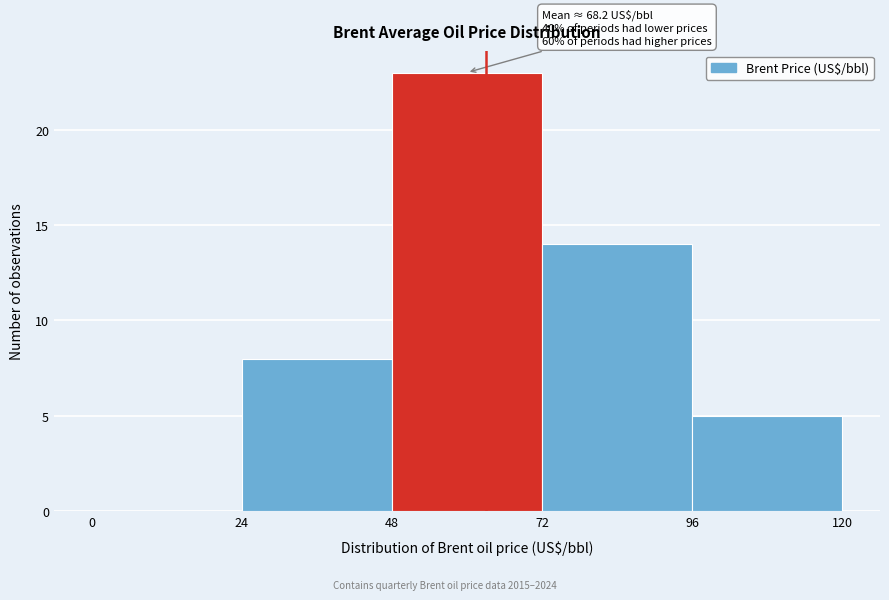

Which range on the x-axis has the tallest bar?

48 to 72